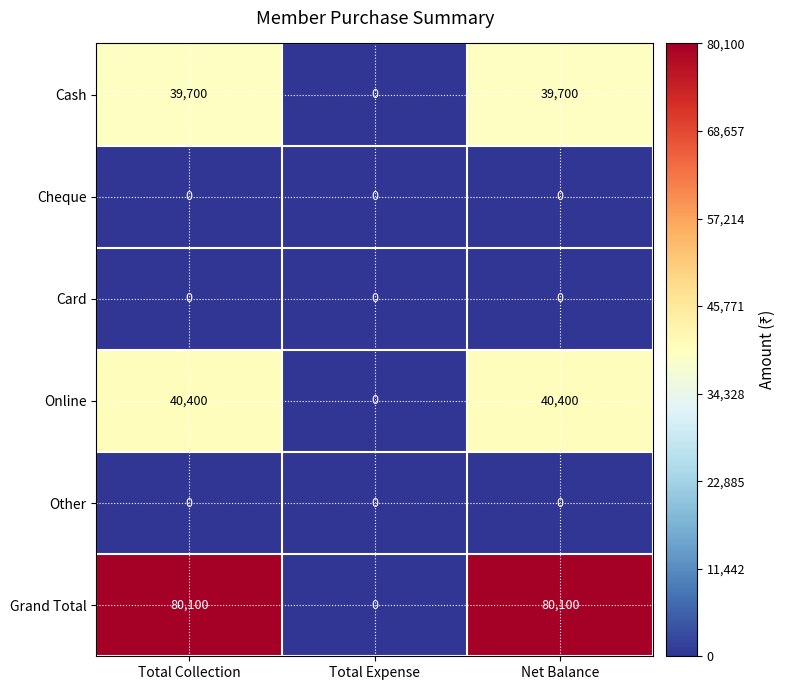

How many positive values does the Grand Total series have?

2